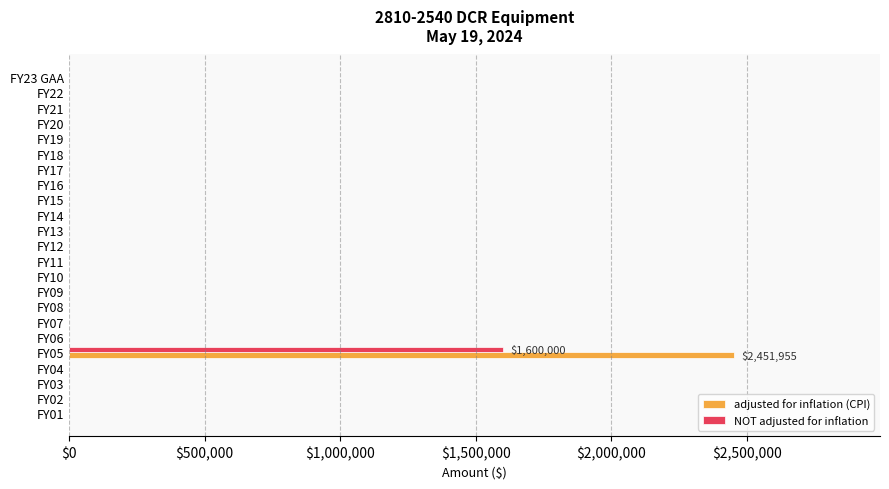

At which category is the sum across all series the highest?

FY05